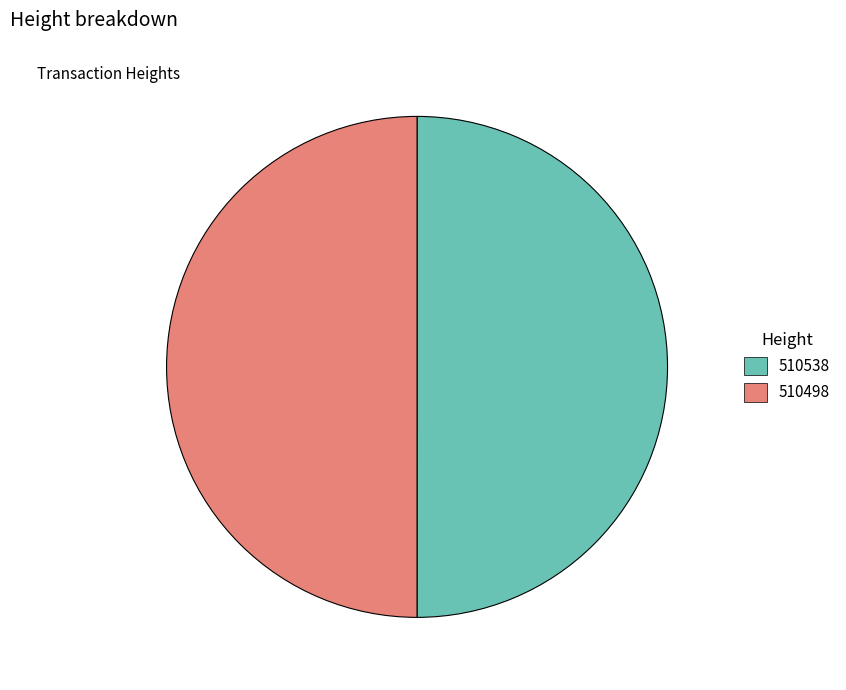

True or false: 510498 accounts for 35% of the total.

False